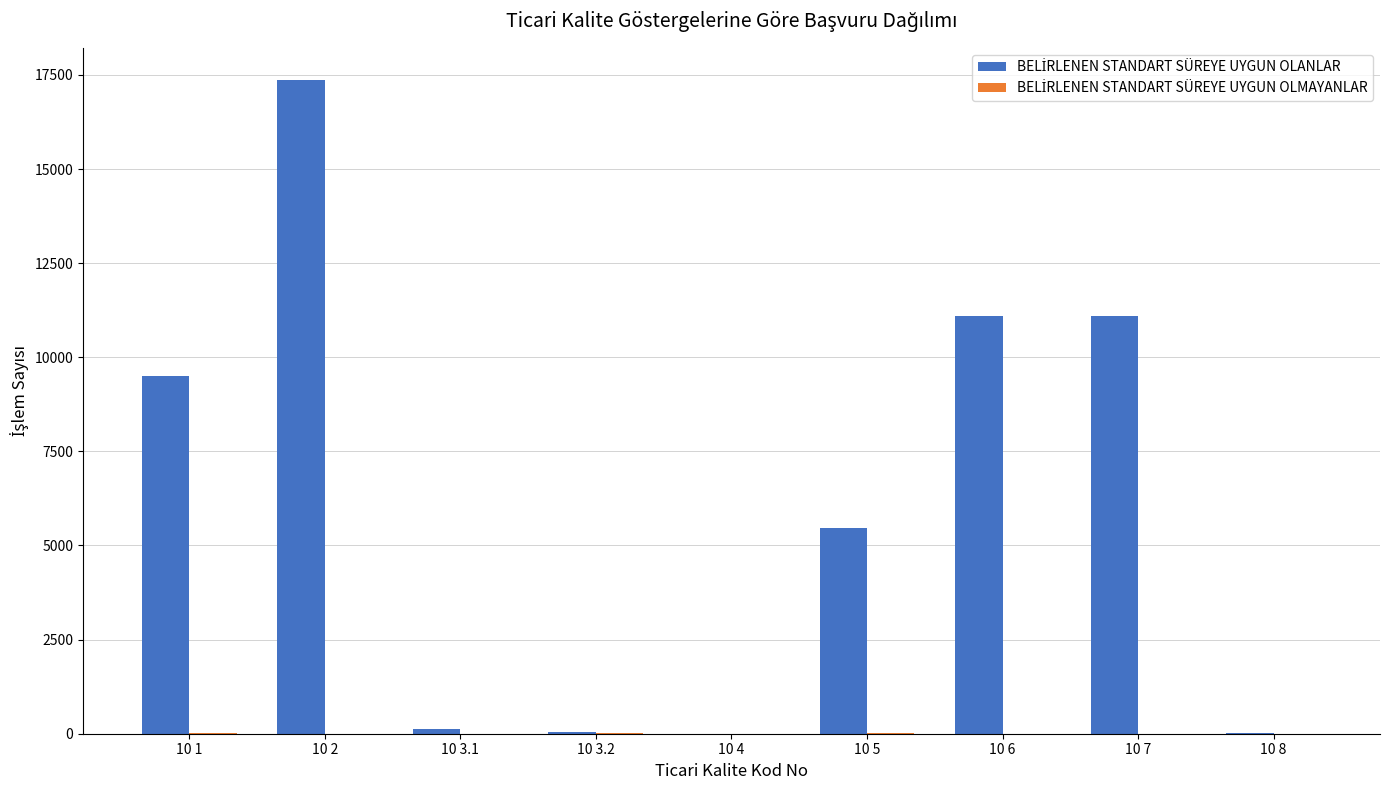

At which category is the sum across all series the highest?

10 2